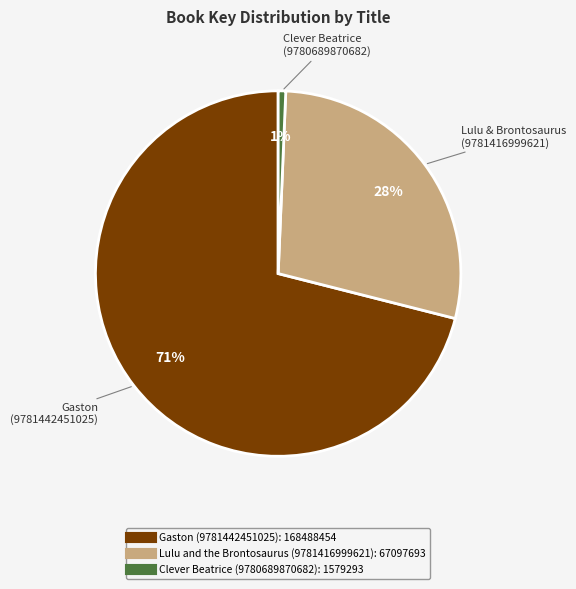

What percentage is the Lulu and the Brontosaurus (9781416999621) slice, to the nearest percent?

28%